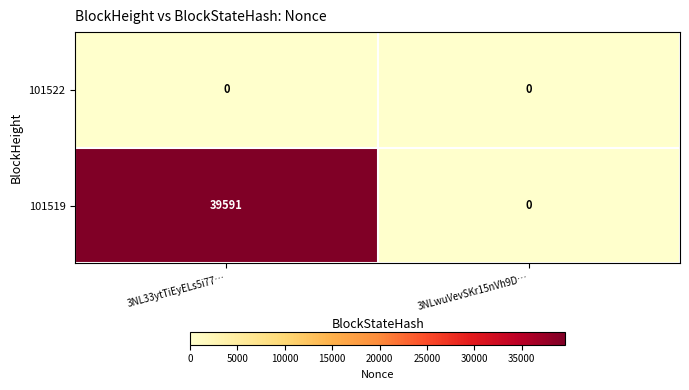

The value of 101519 at 3NL33ytTiEyELs5i77… is 39591. True or false?

True